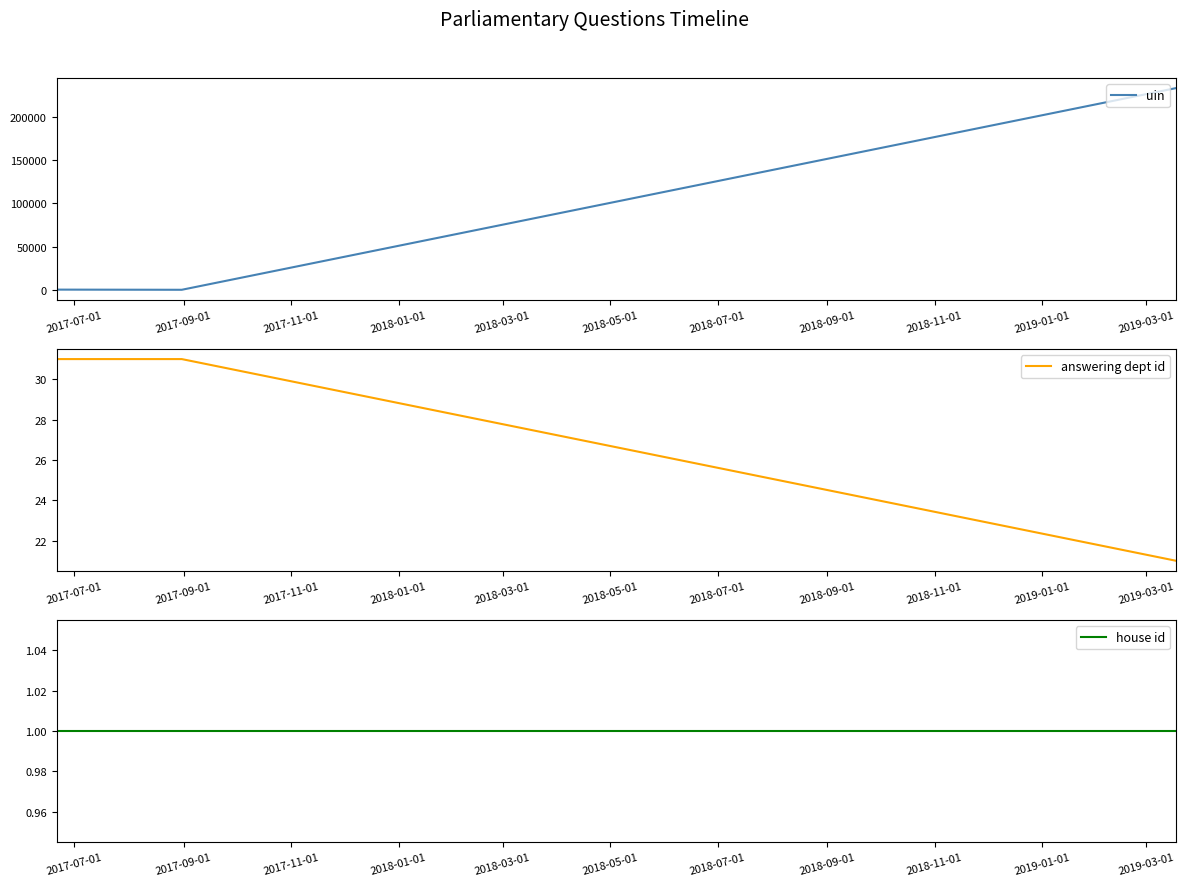

Is this an area chart (filled region under the line)?

No